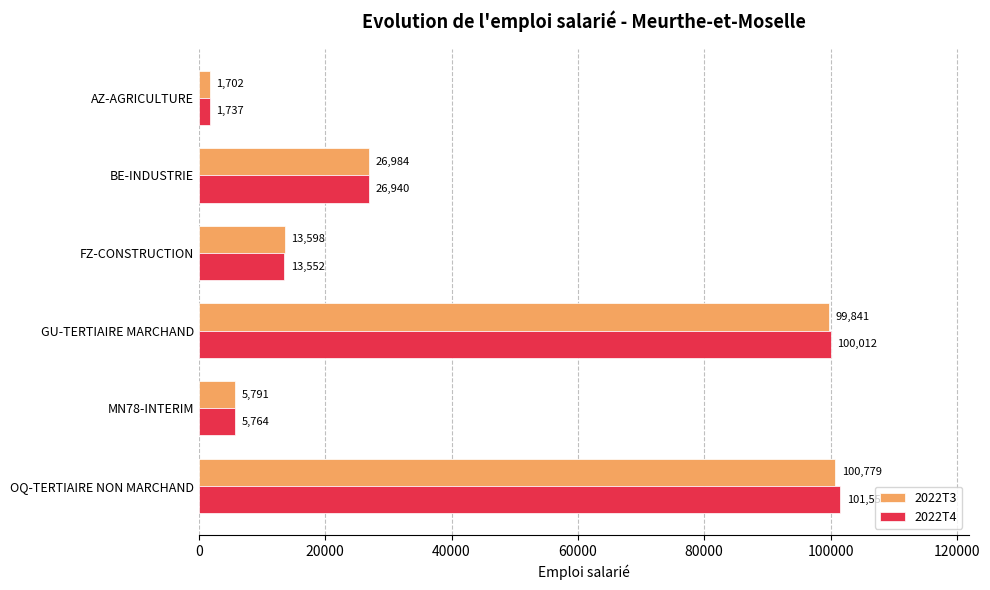

Which series has the largest range (max minus min)?

2022T4